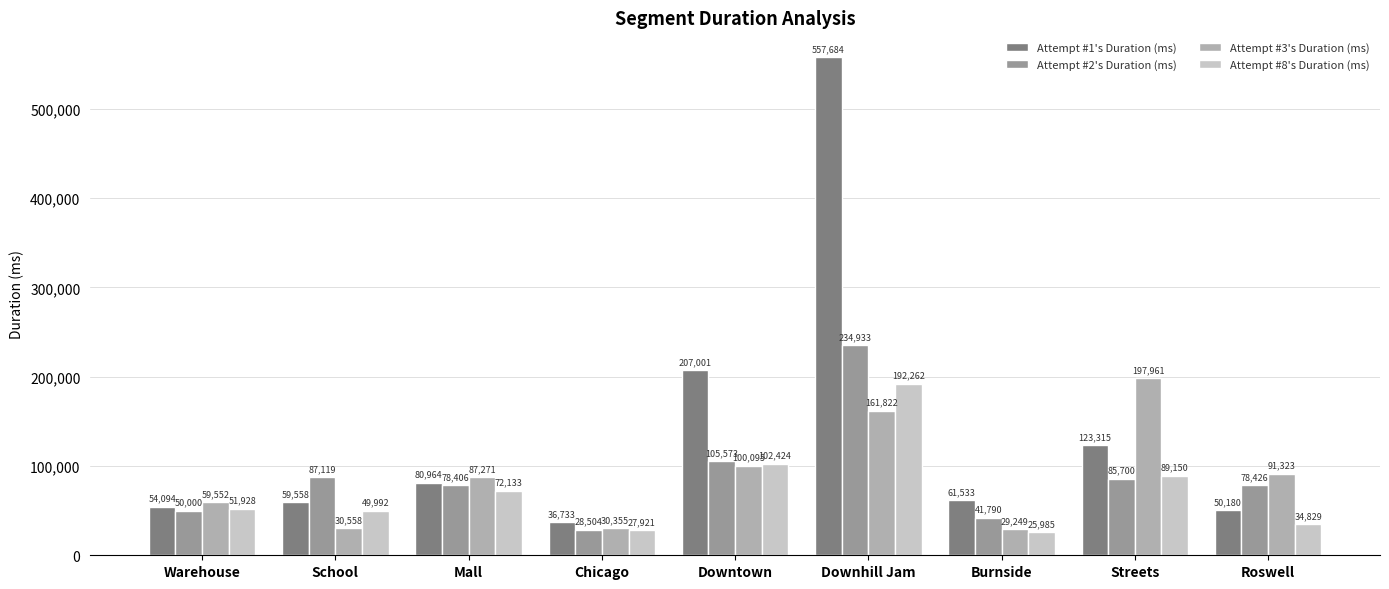

At which label does Attempt #3's Duration (ms) first exceed 87271?

Downtown